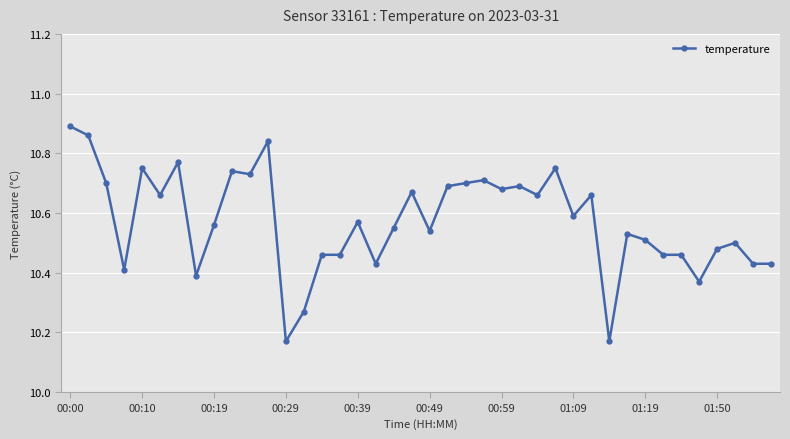

True or false: the data has more than 0 interior local peaks.

True